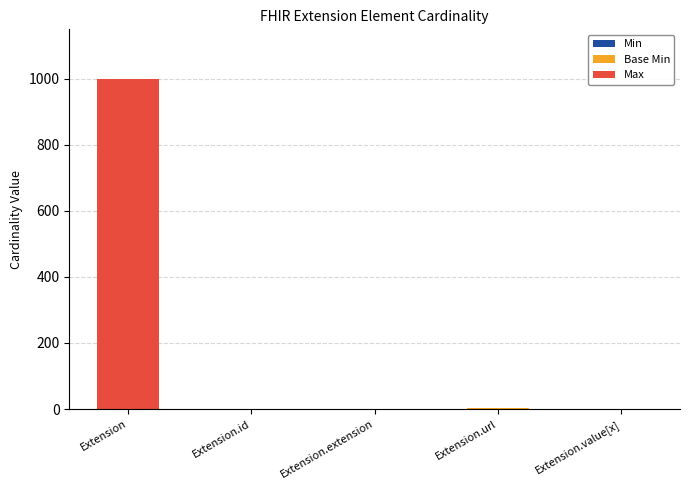

Are the bars grouped side by side (vs. stacked)?

No